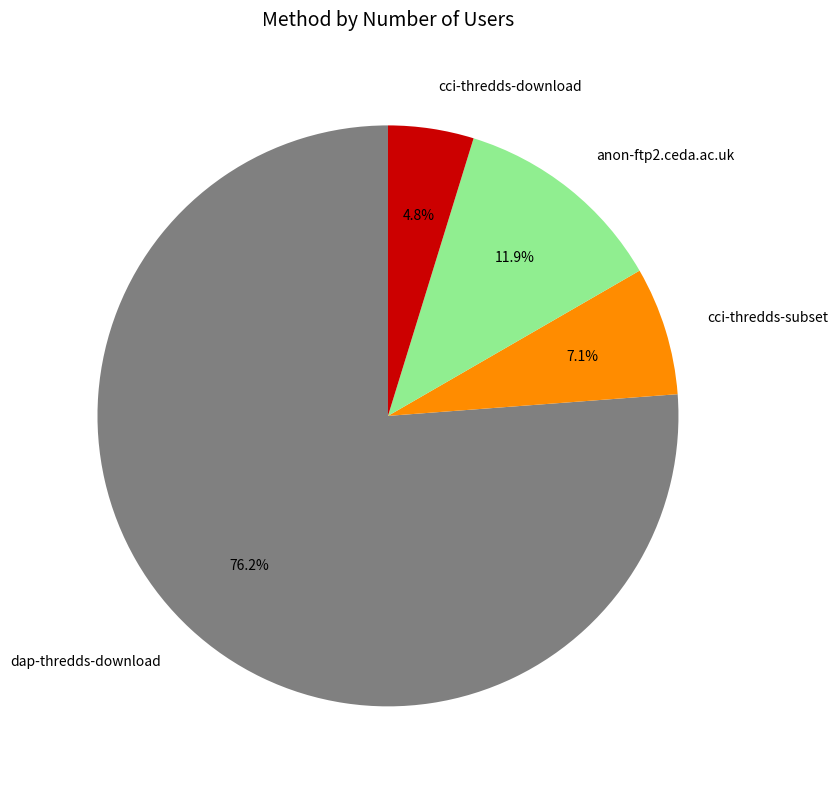

What percentage is the anon-ftp2.ceda.ac.uk slice, to the nearest percent?

12%